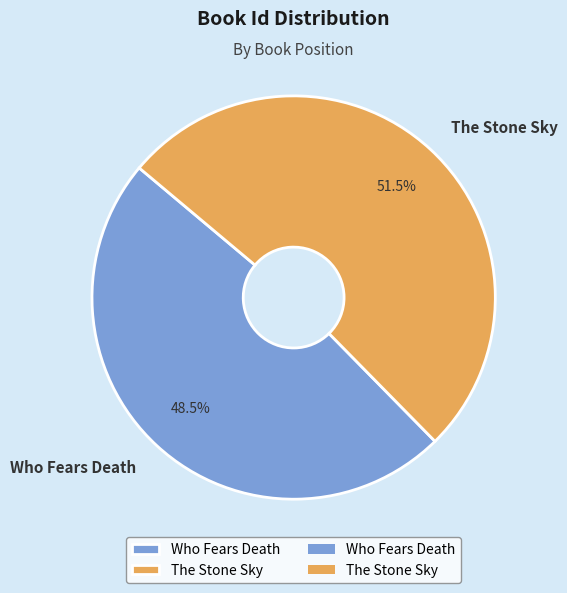

To the nearest percent, what is the average slice percentage?

50%